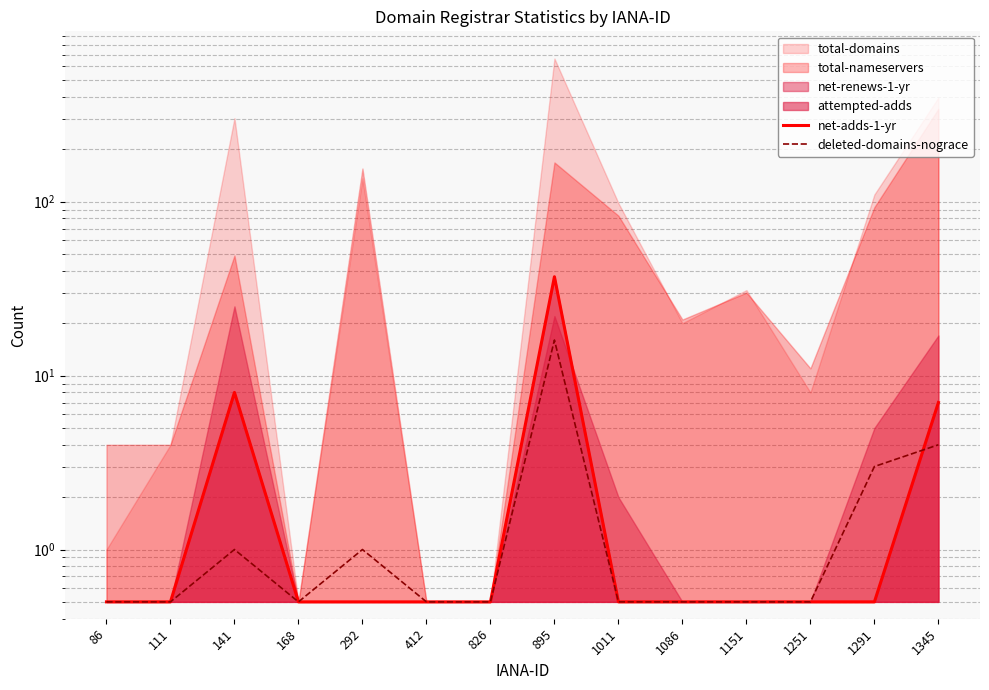

What is the difference between the maximum and minimum values in the net-adds-1-yr series?

36.5